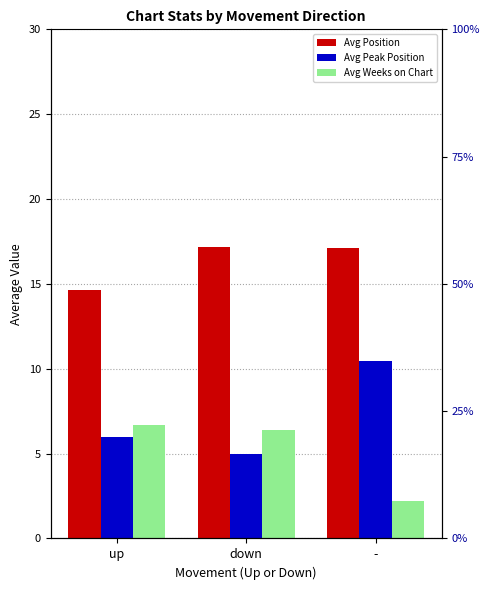

Is it true that Avg Weeks on Chart equals 8.7 at down?

False